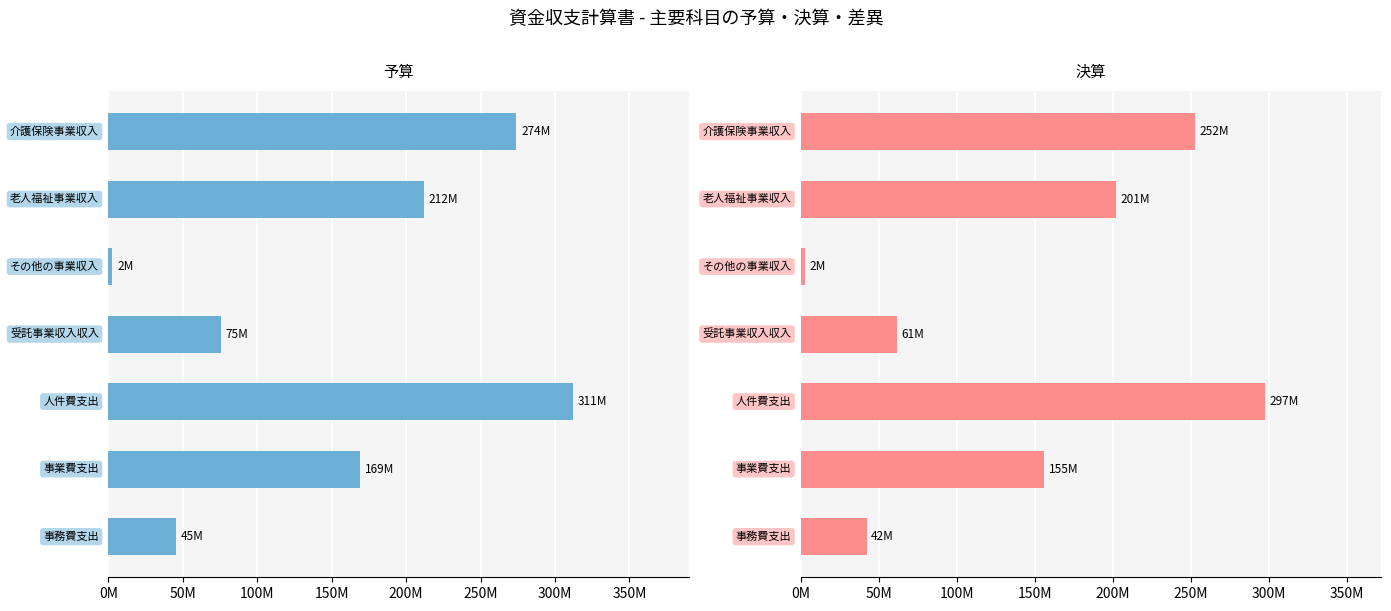

Reading left to right, what are all the values shown in this chart?

予算: 274079000	212164000	2769200	75487000	311951500	169290350	45659850
決算: 252626867	201826065	2734210	61807652	297873158	155845869	42202529